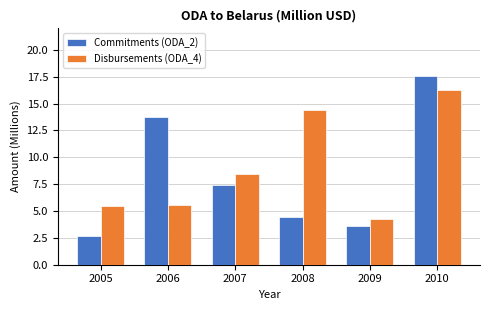

List the series in order of their peak value, highest first.

Commitments (ODA_2), Disbursements (ODA_4)